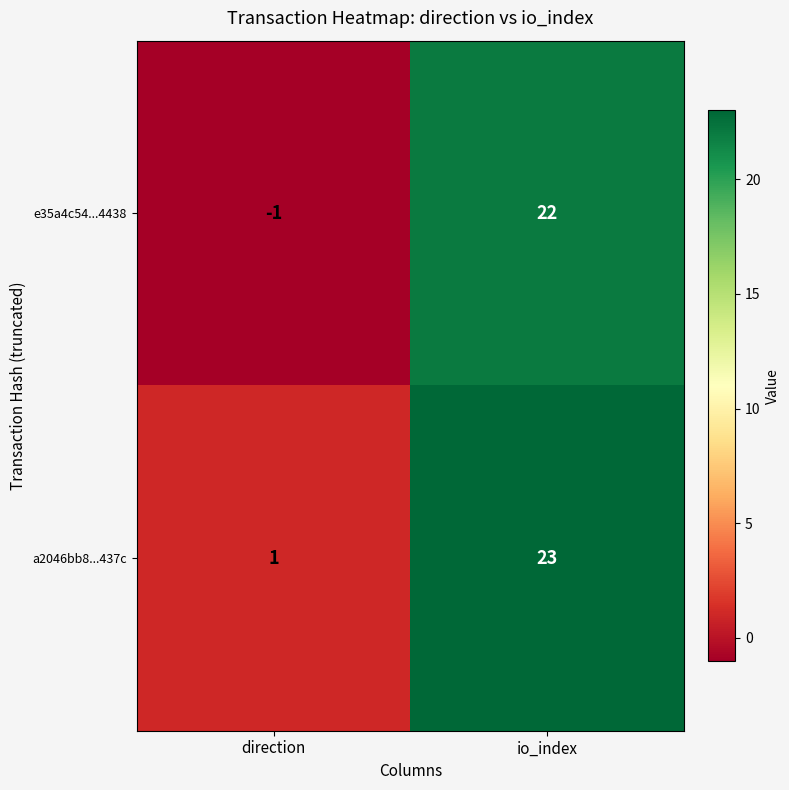

Rank the categories by a2046bb8...437c value from highest to lowest.

io_index, direction